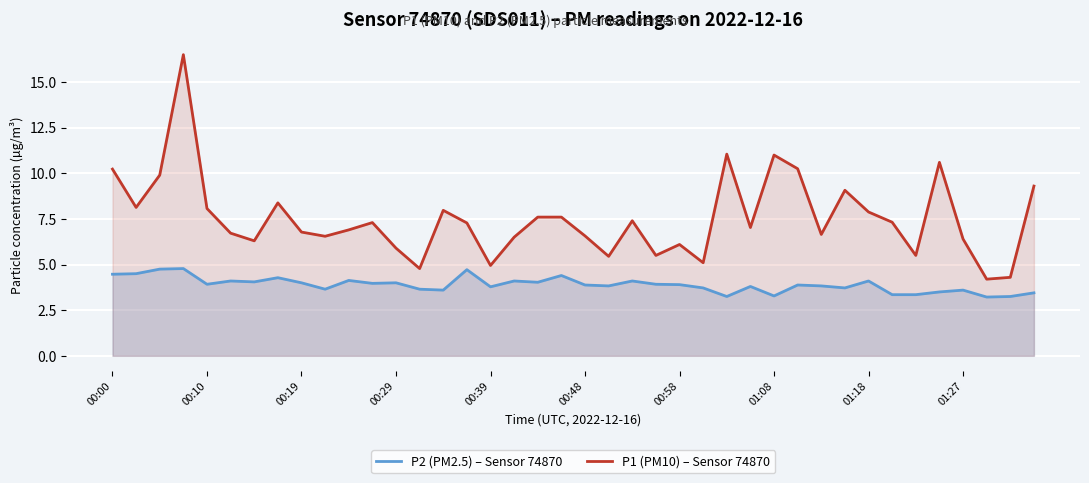

What is the highest value of the P1 (PM10) – Sensor 74870 series?

16.5